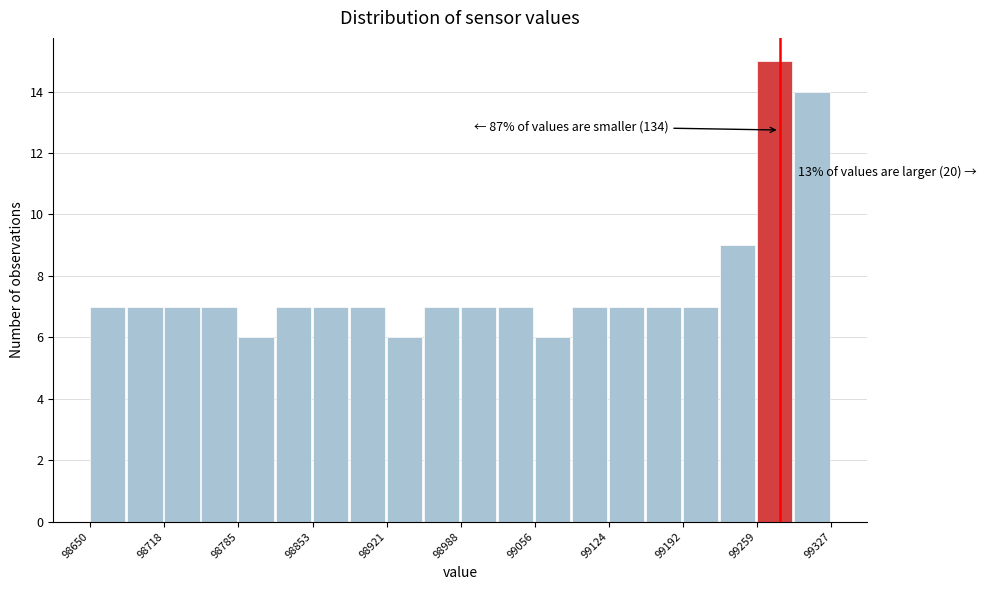

Around what value on the x-axis is the tallest bar? Give the approximate position of its centre, as read against the axis.

99280